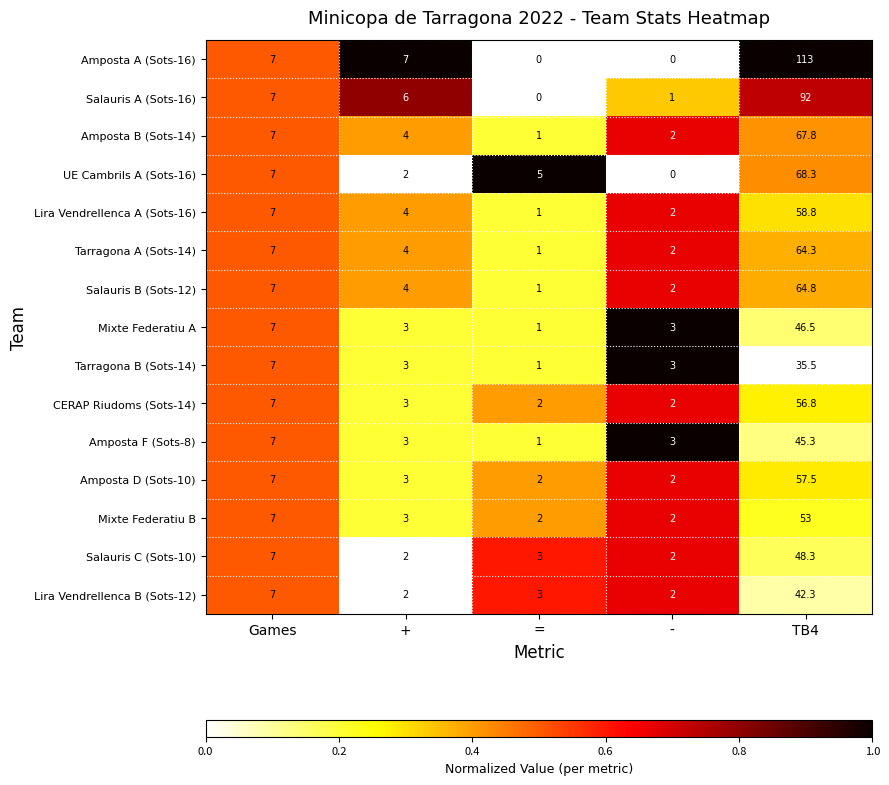

At which label is Lira Vendrellenca A (Sots-16) closest to 29?

Games